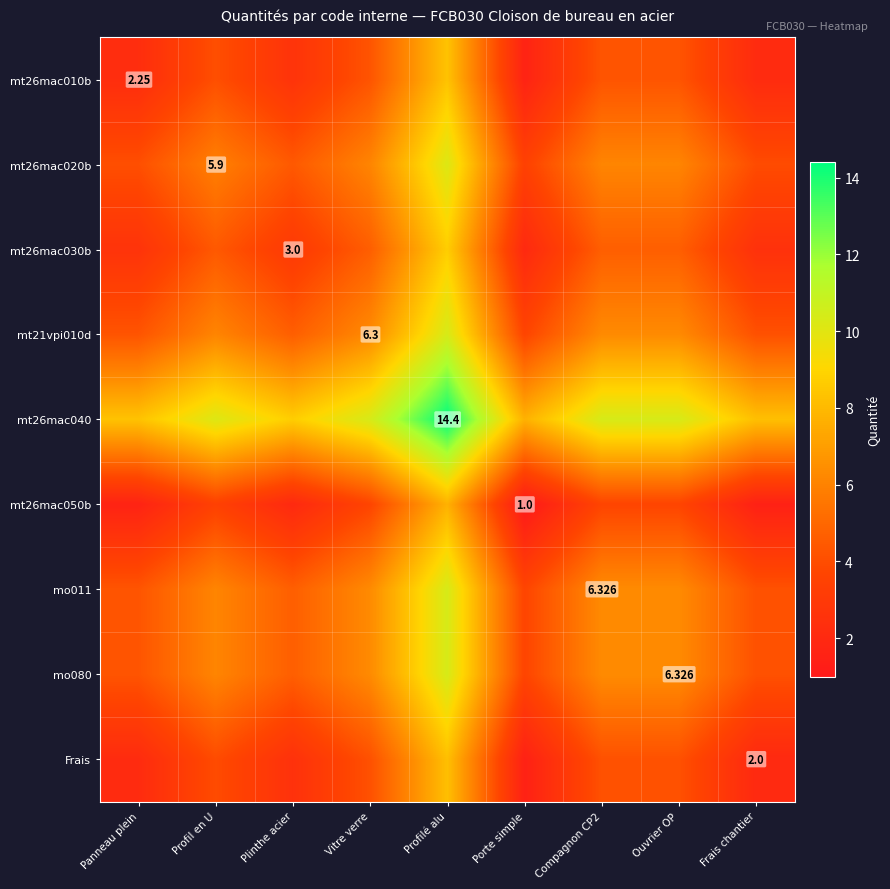

What is the difference between the maximum and minimum values in the Frais series?

6.7